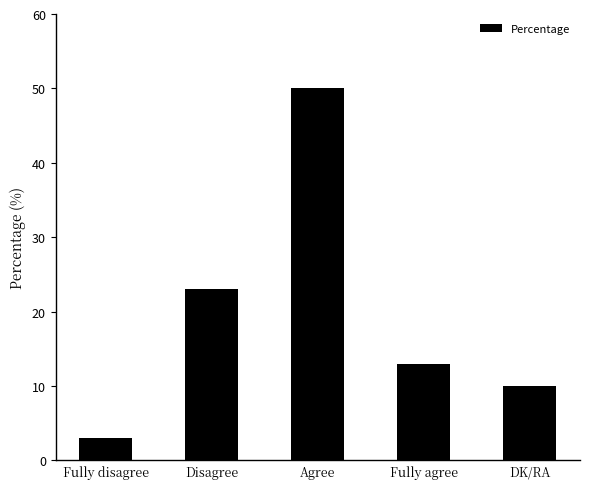

Reading left to right, what are all the values shown in this chart?

Fully disagree=3	Disagree=23	Agree=50	Fully agree=13	DK/RA=10